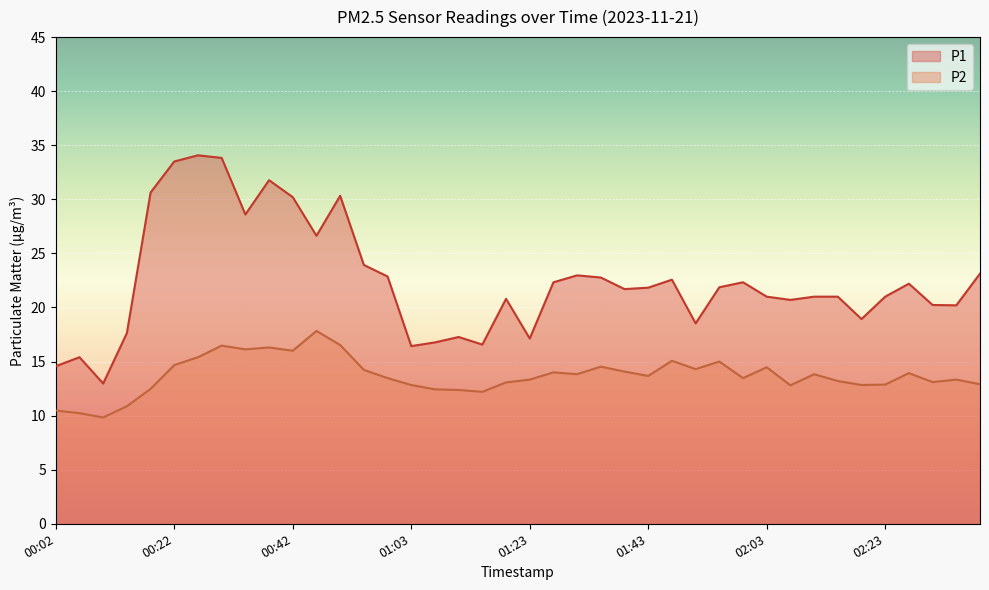

What are all the series names shown in the legend?

P1, P2